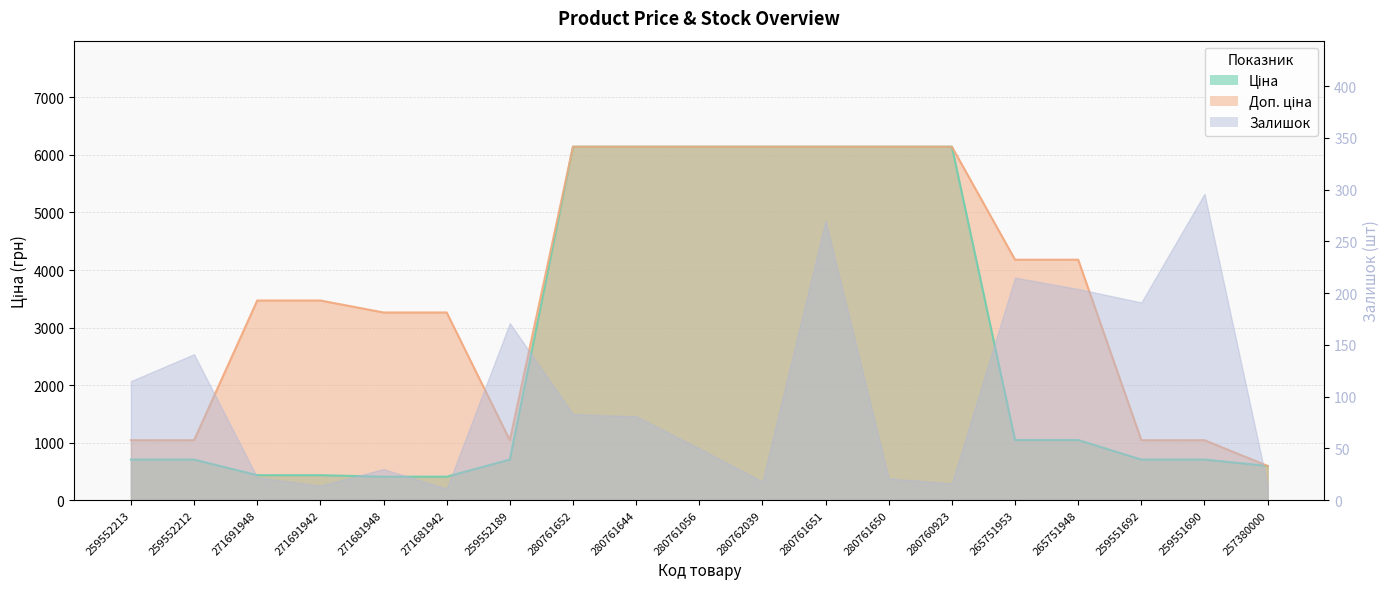

Is the value of Ціна at 259552213 greater than the value of Доп. ціна at 271681948?

No